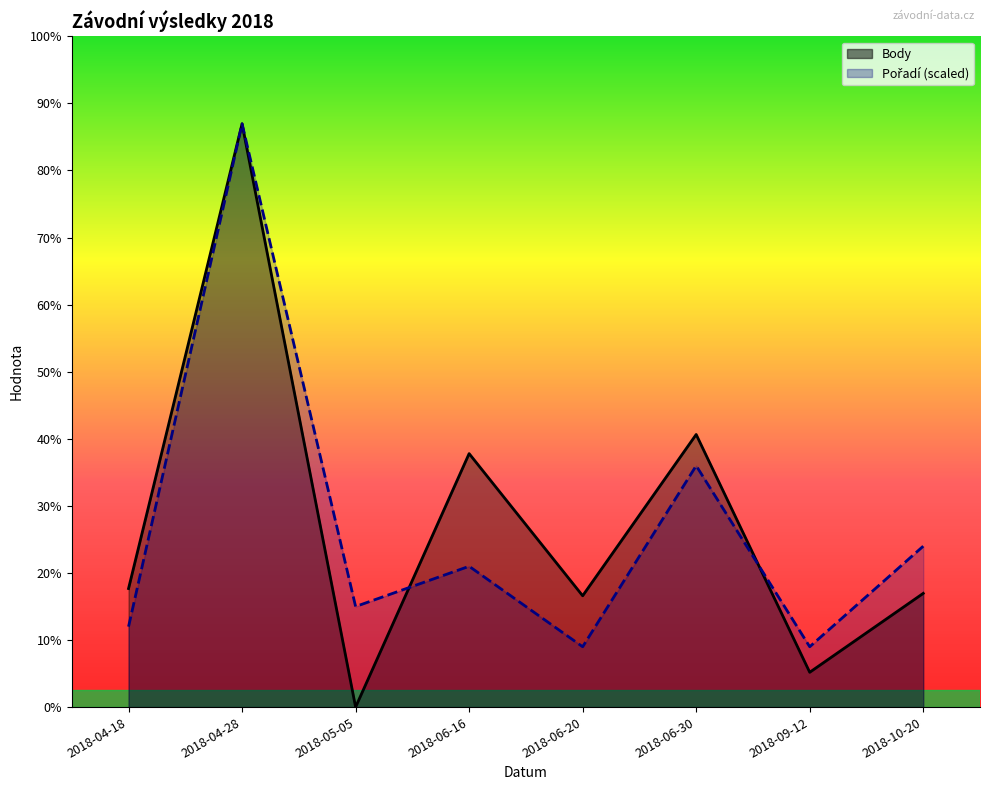

In Body, how many points are lower than both neighbors (excluding endpoints)?

3